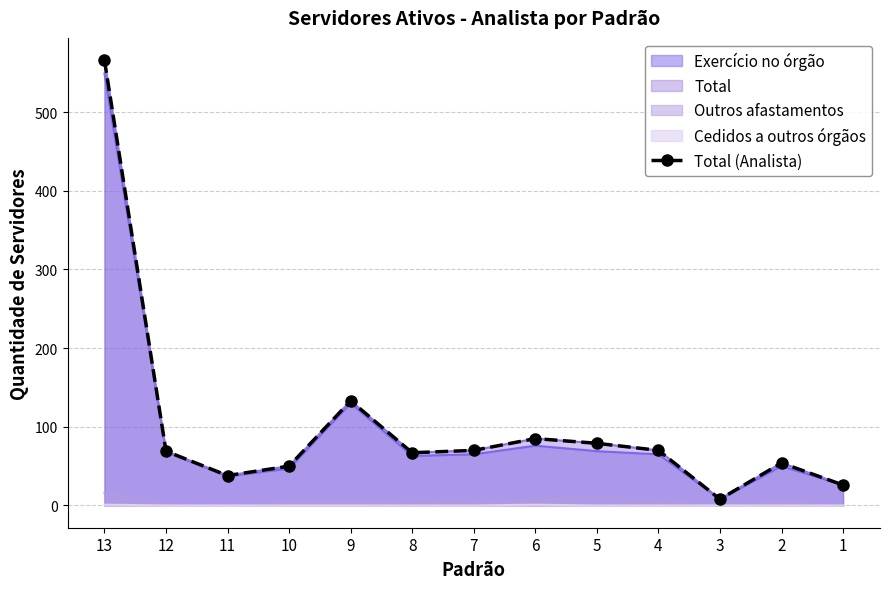

Which has a higher value, 5 or 9?

9